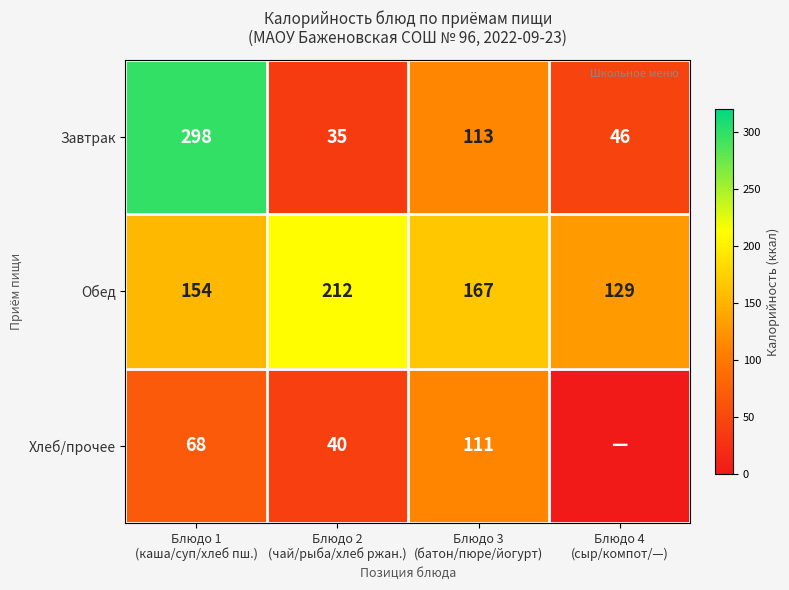

What is the average value of the Завтрак series?

123